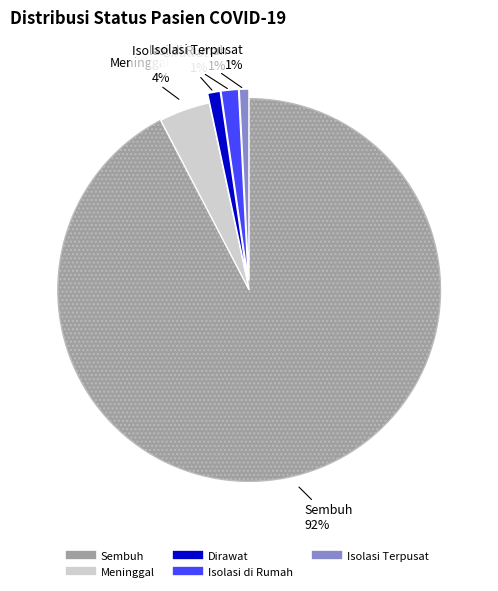

Is there a majority slice in this chart?

Yes